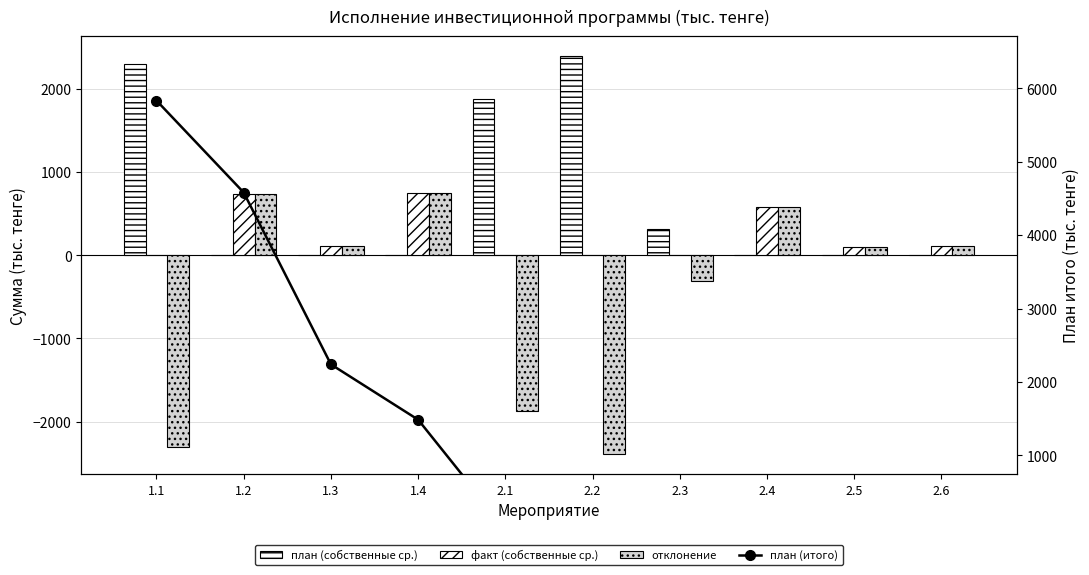

Is it true that план (собственные ср.) equals 3353.5 at 1.1?

False